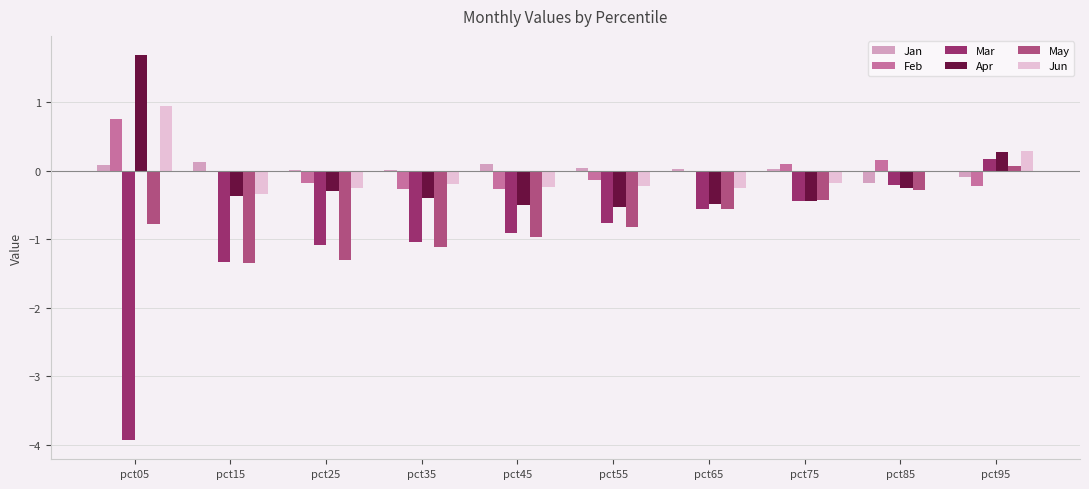

At which category does the chart reach its peak across all series?

pct05